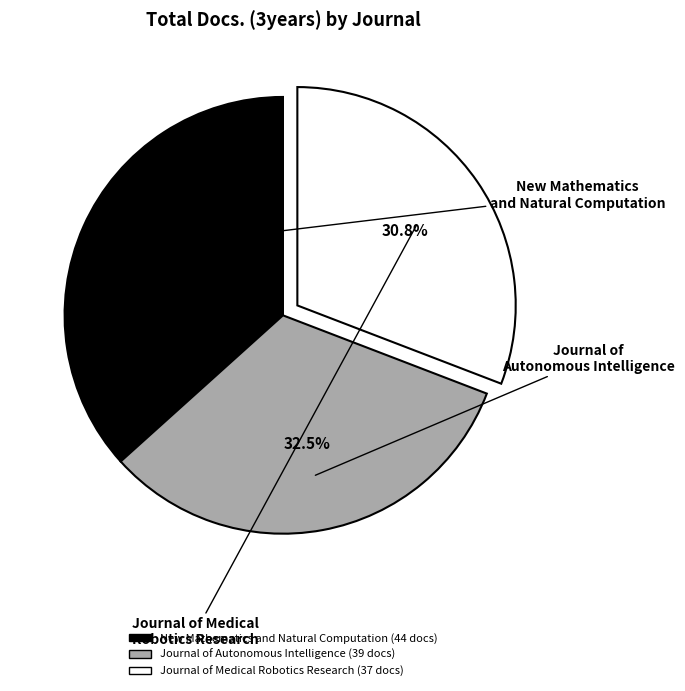

Do Journal of Autonomous Intelligence and Journal of Medical Robotics Research together represent more than half of the pie?

Yes